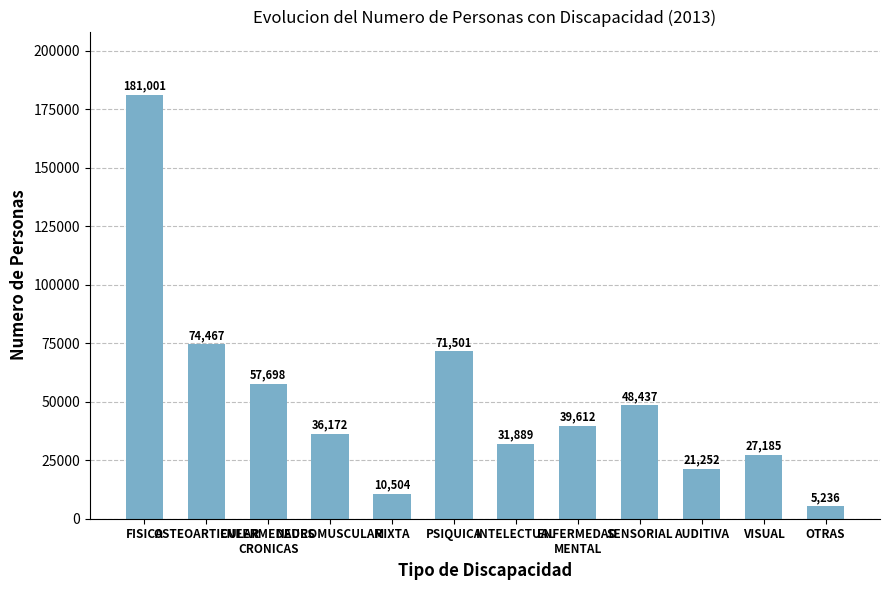

How many series are shown in this chart?

1